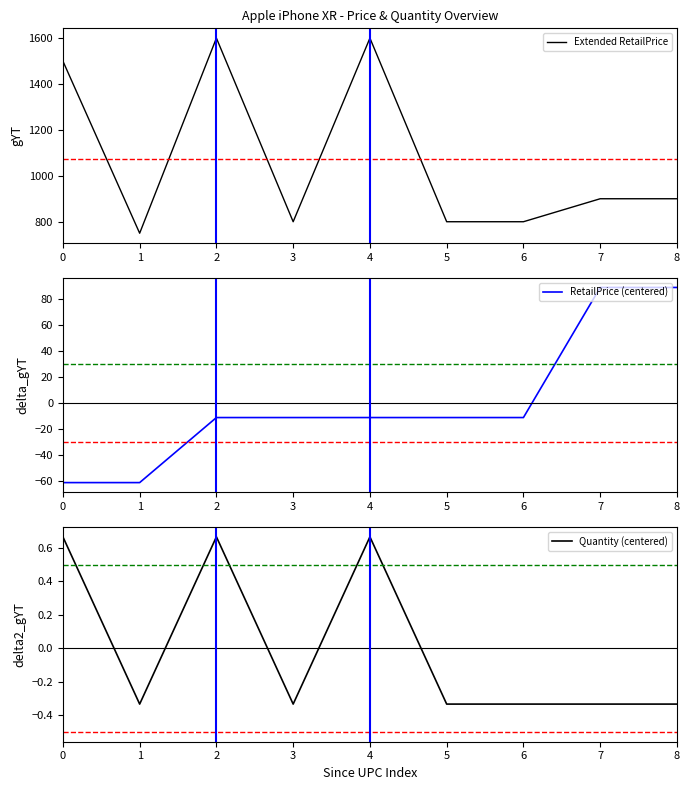

Is it true that Extended RetailPrice equals 1144.2 at 6?

False